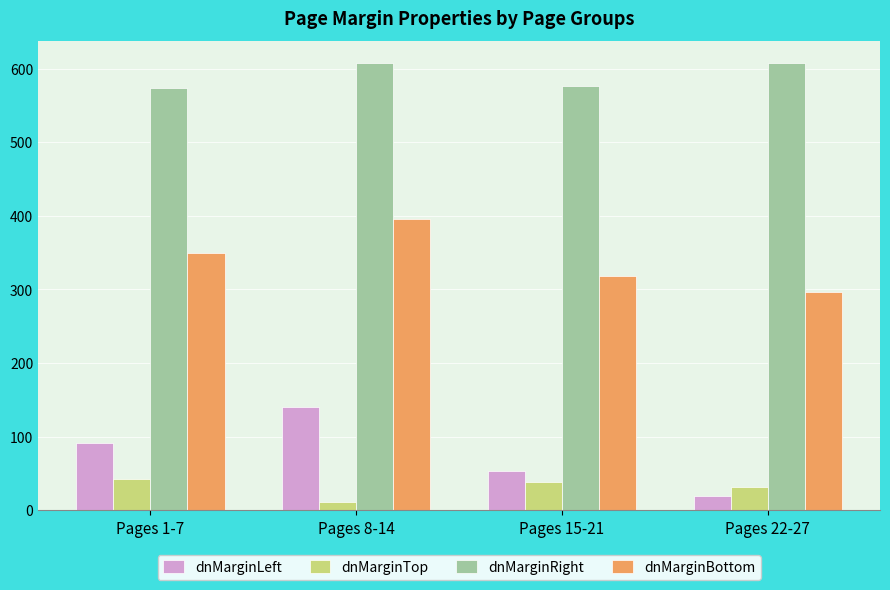

Is the value of dnMarginRight at Pages 8-14 greater than the value of dnMarginBottom at Pages 15-21?

Yes